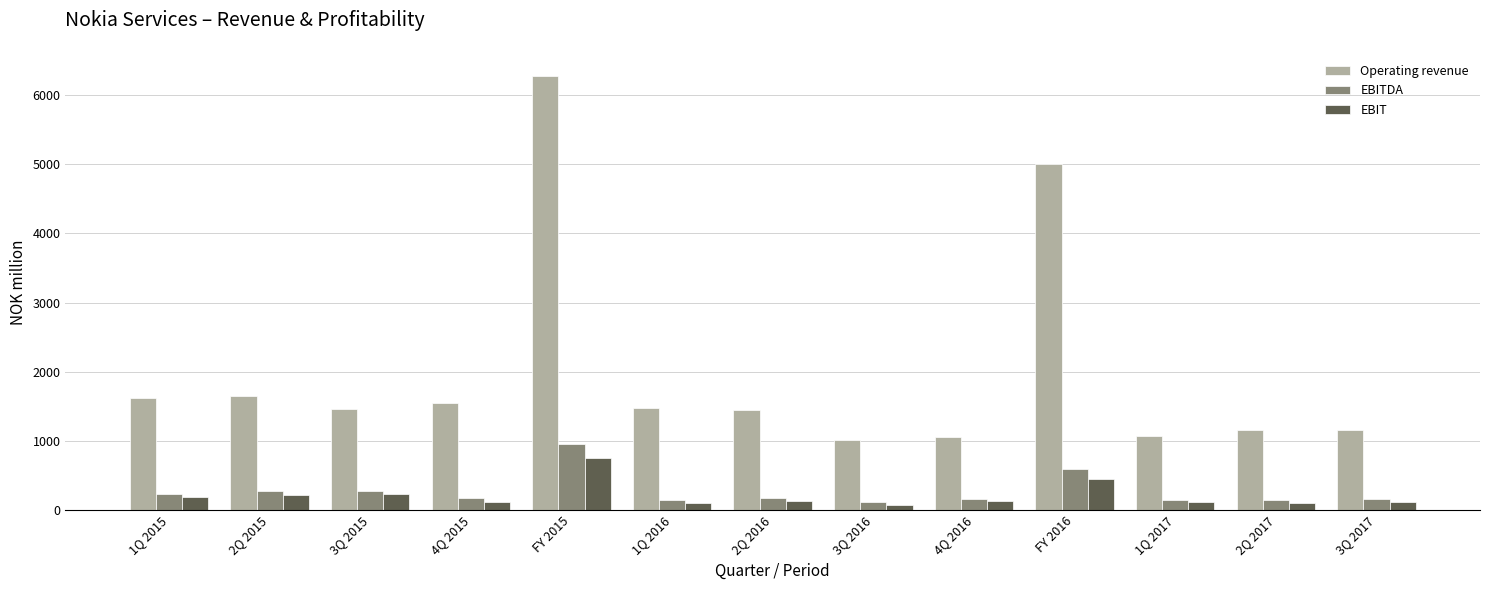

List the series in order of their peak value, highest first.

Operating revenue, EBITDA, EBIT